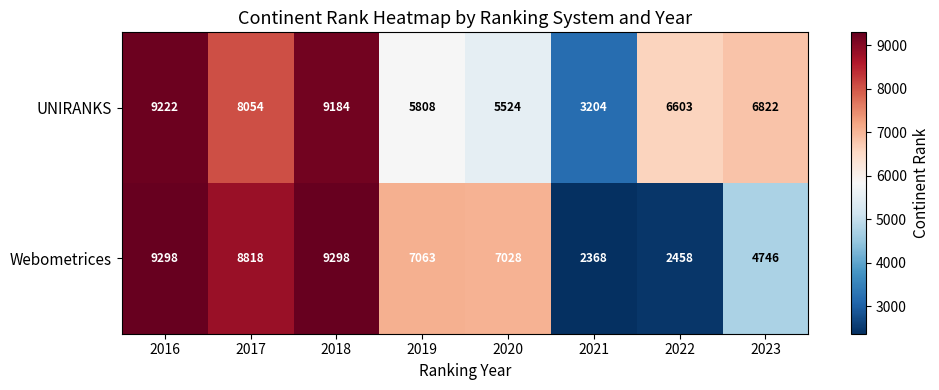

Reading left to right, list all the values displayed in this chart.

UNIRANKS: 9222	8054	9184	5808	5524	3204	6603	6822
Webometrices: 9298	8818	9298	7063	7028	2368	2458	4746